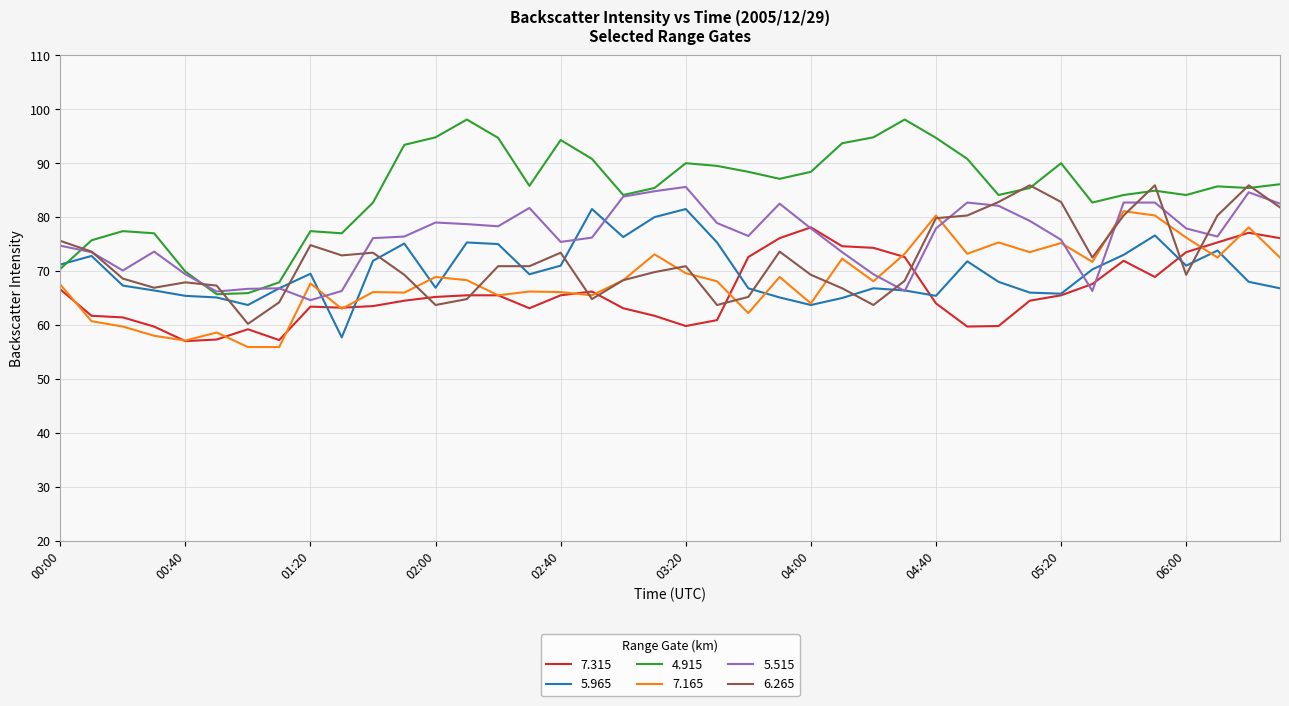

Which series has the largest total across all categories?

4.915